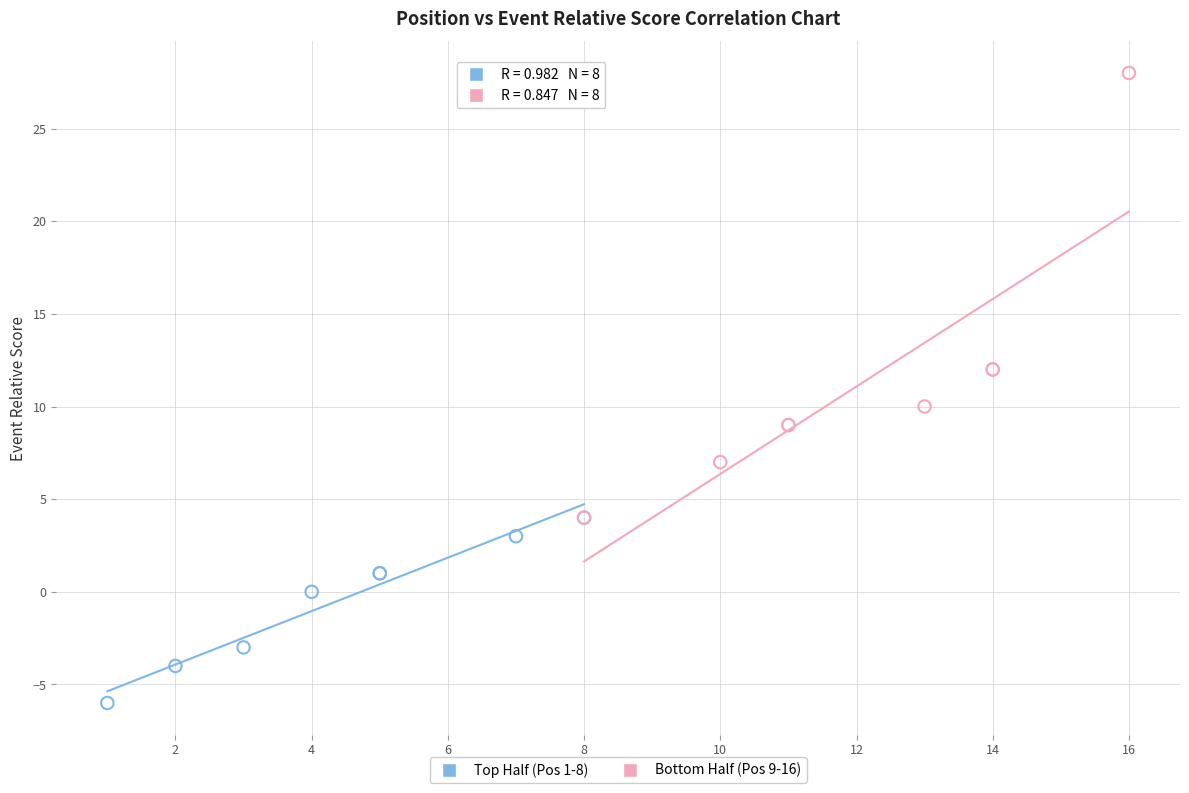

Which series reaches the minimum Y coordinate?

Top Half (Pos 1-8)